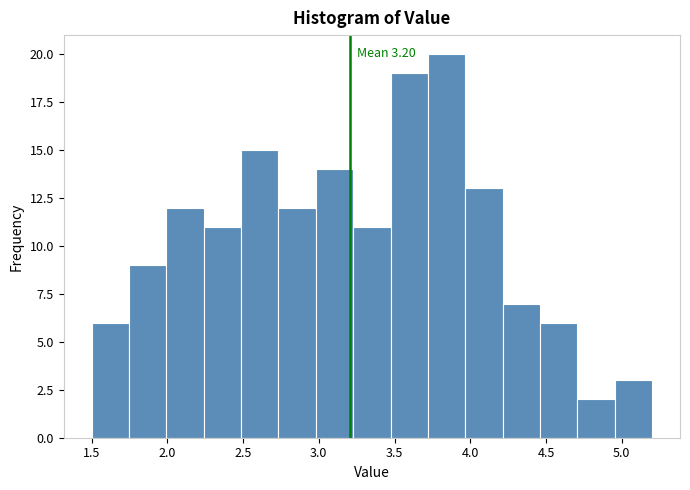

Which range on the x-axis has the tallest bar?

3.70 to 3.95